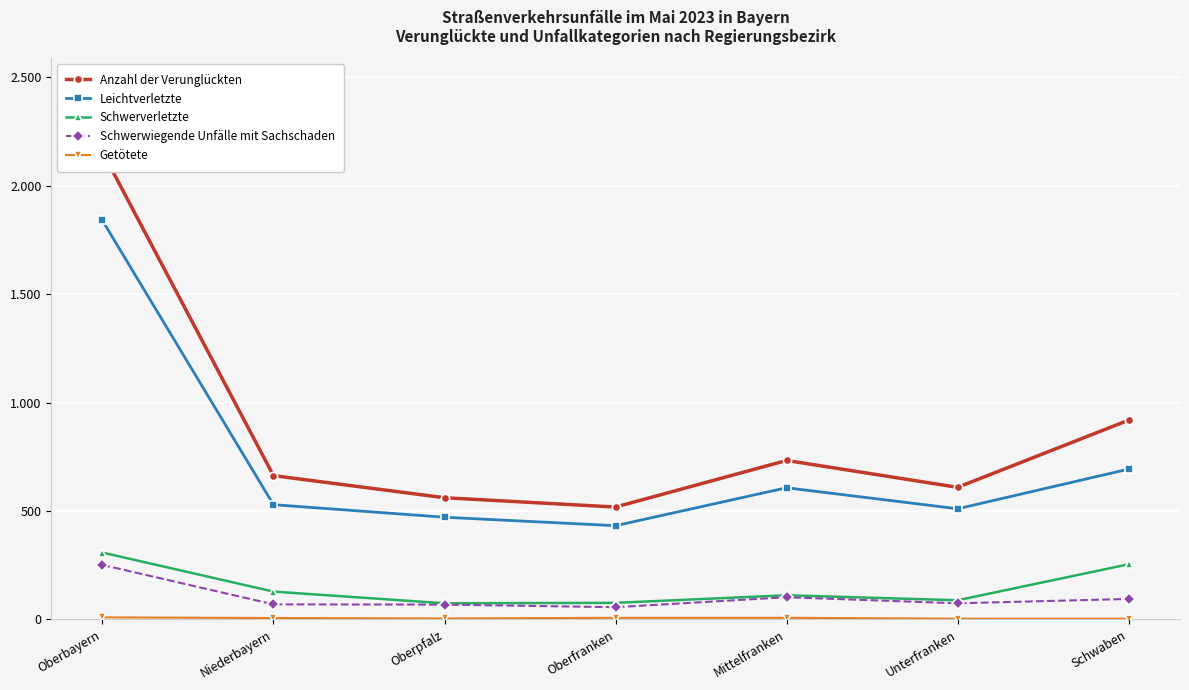

Is this an area chart (filled region under the line)?

No